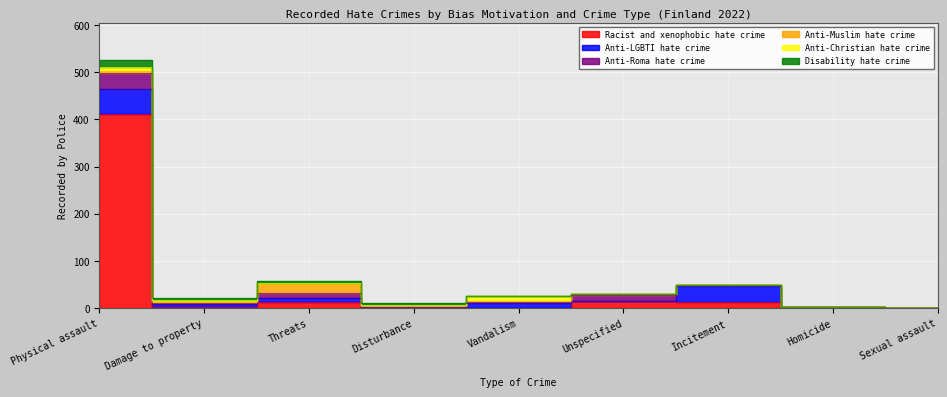

Which series has the largest total across all categories?

Racist and xenophobic hate crime